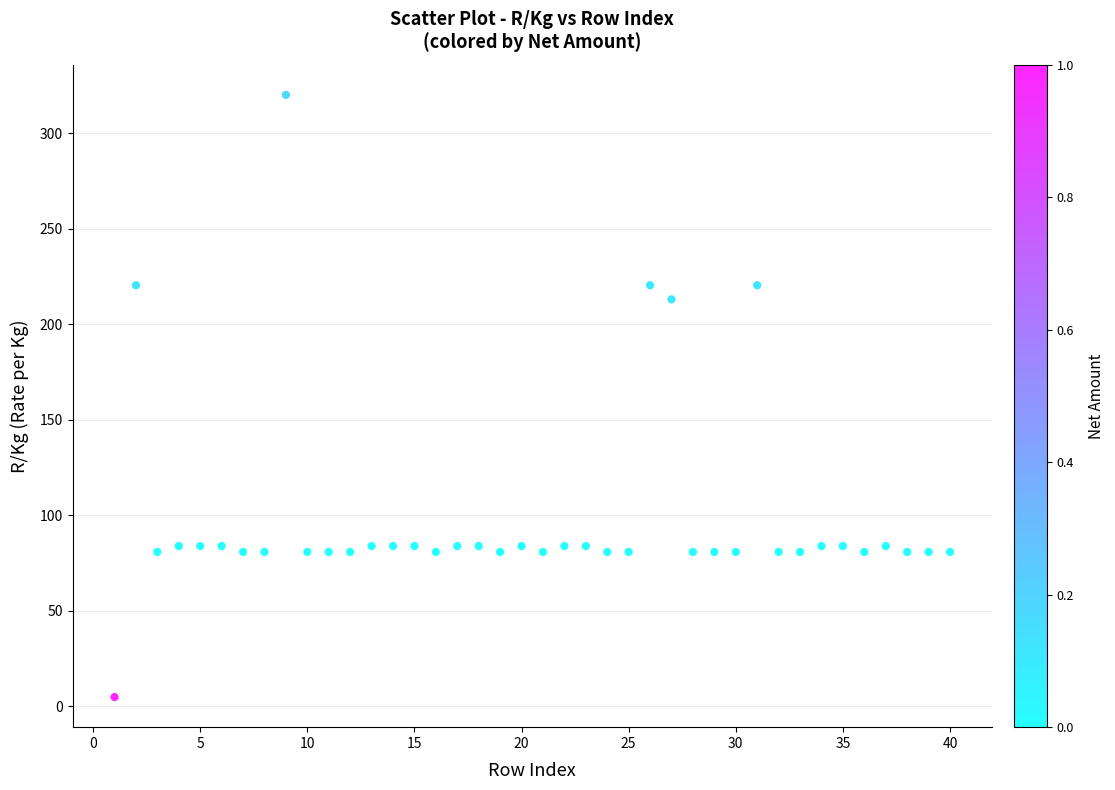

What is the range of X values (max minus min)?

39.0